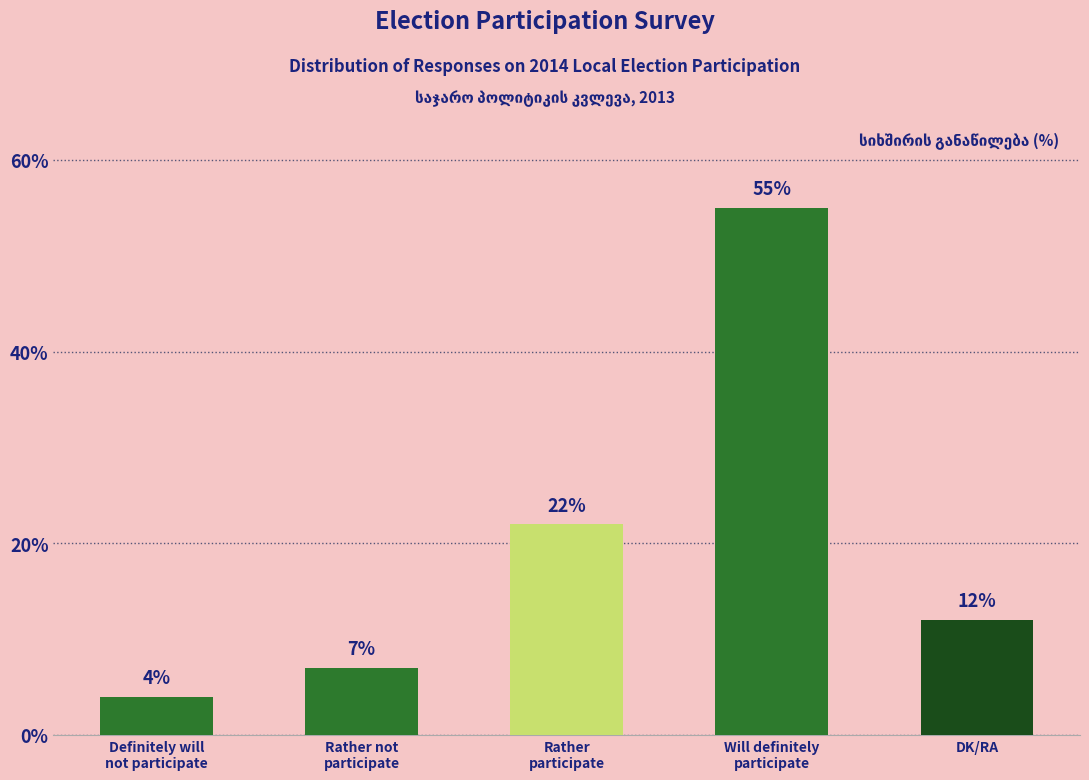

What is the ratio of the value at Will definitely
participate to the value at Definitely will
not participate?

13.8